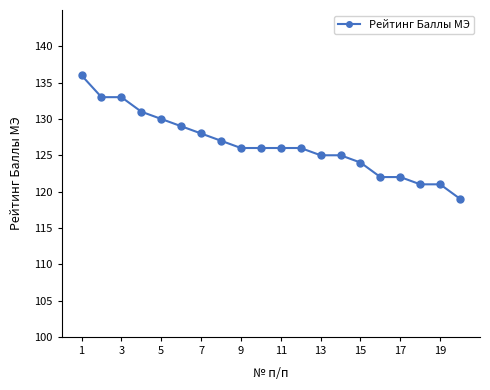

What is the minimum value shown in the chart?

119